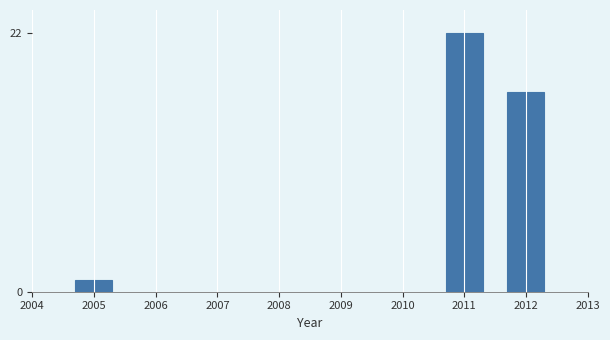

Reading right to left, extract all data points from this chart.

2012=17	2011=22	2005=1